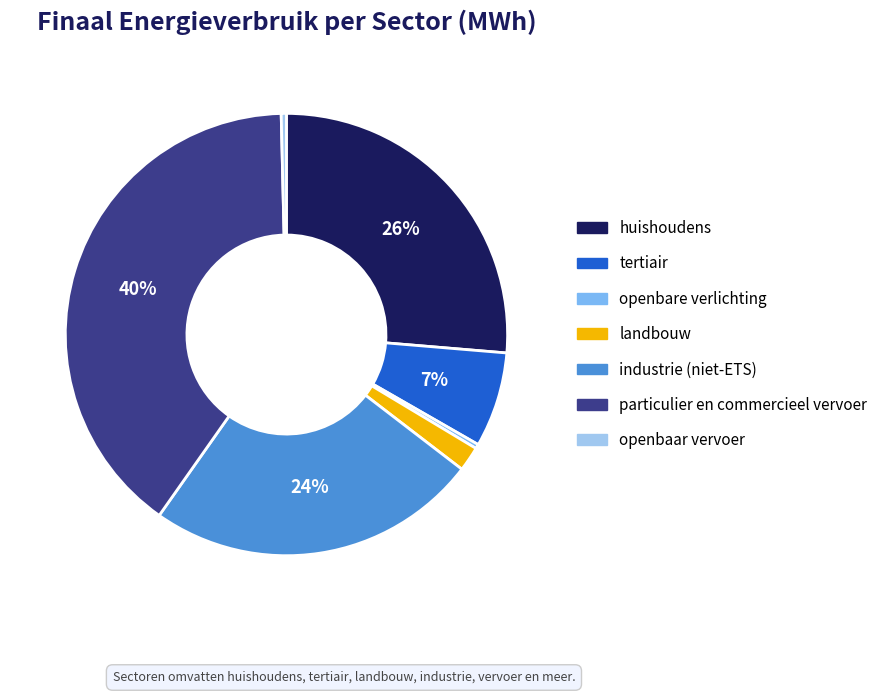

Does industrie (niet-ETS) account for over 50% of the chart?

No